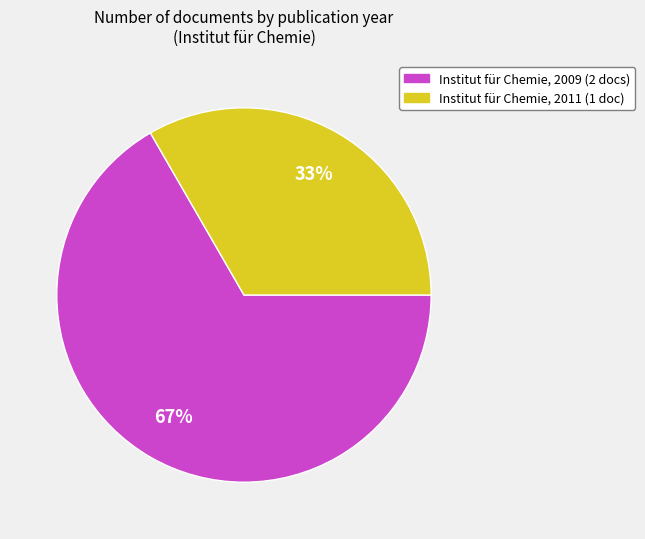

Is there any slice that represents more than half of the pie?

Yes